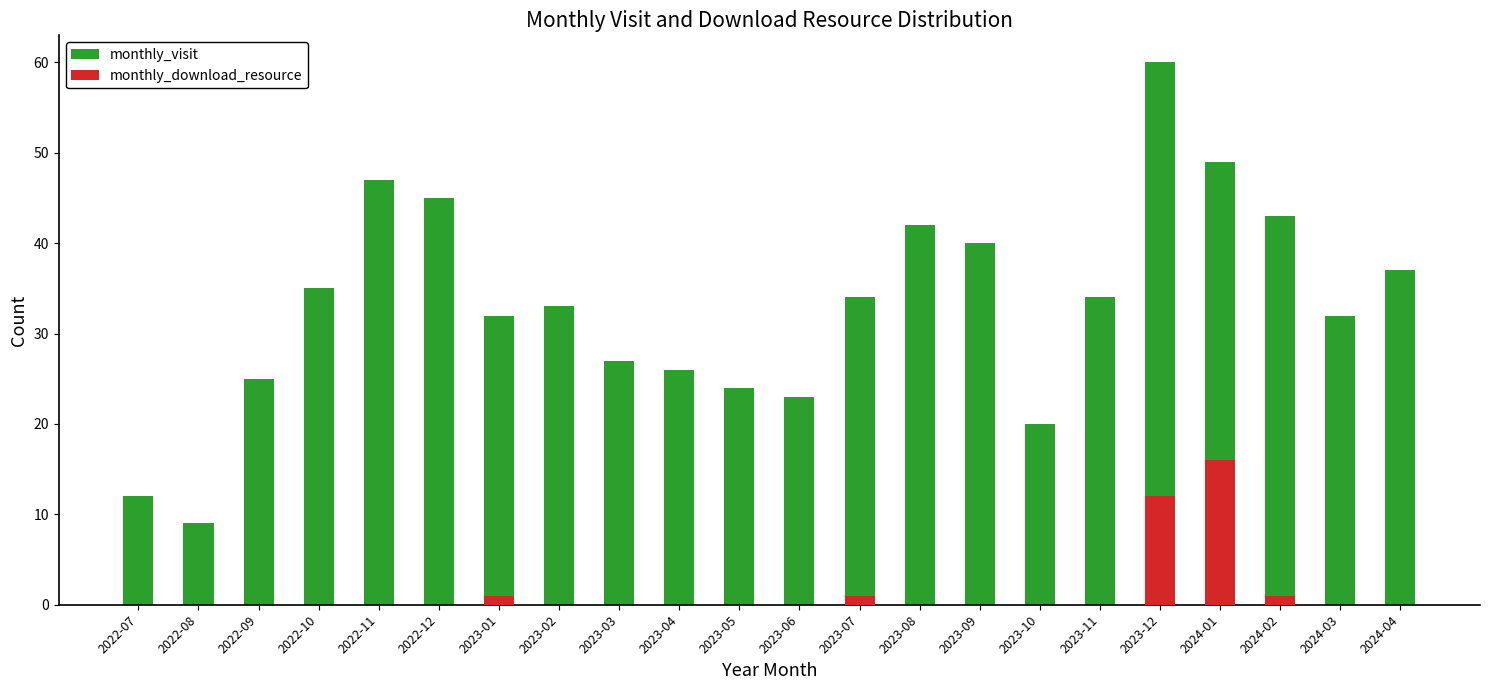

What is the spread (max minus min) of values at 2023-09?

40